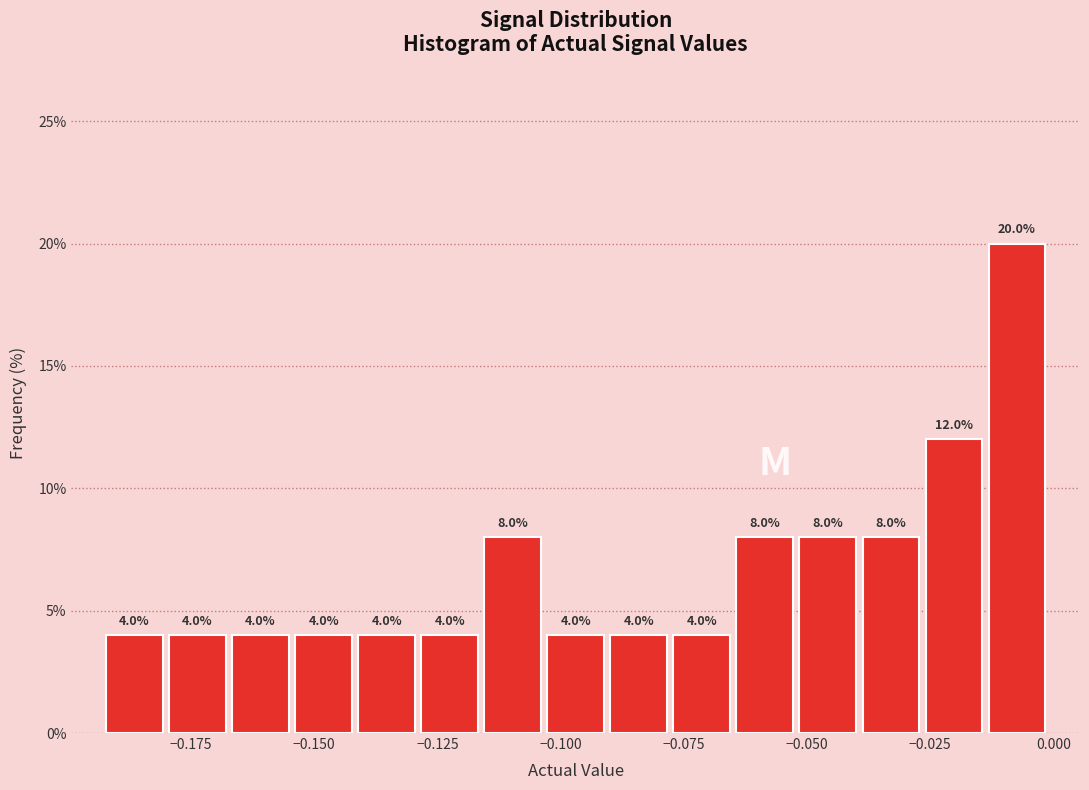

Around what value on the x-axis is the tallest bar? Give the approximate position of its centre, as read against the axis.

-0.005